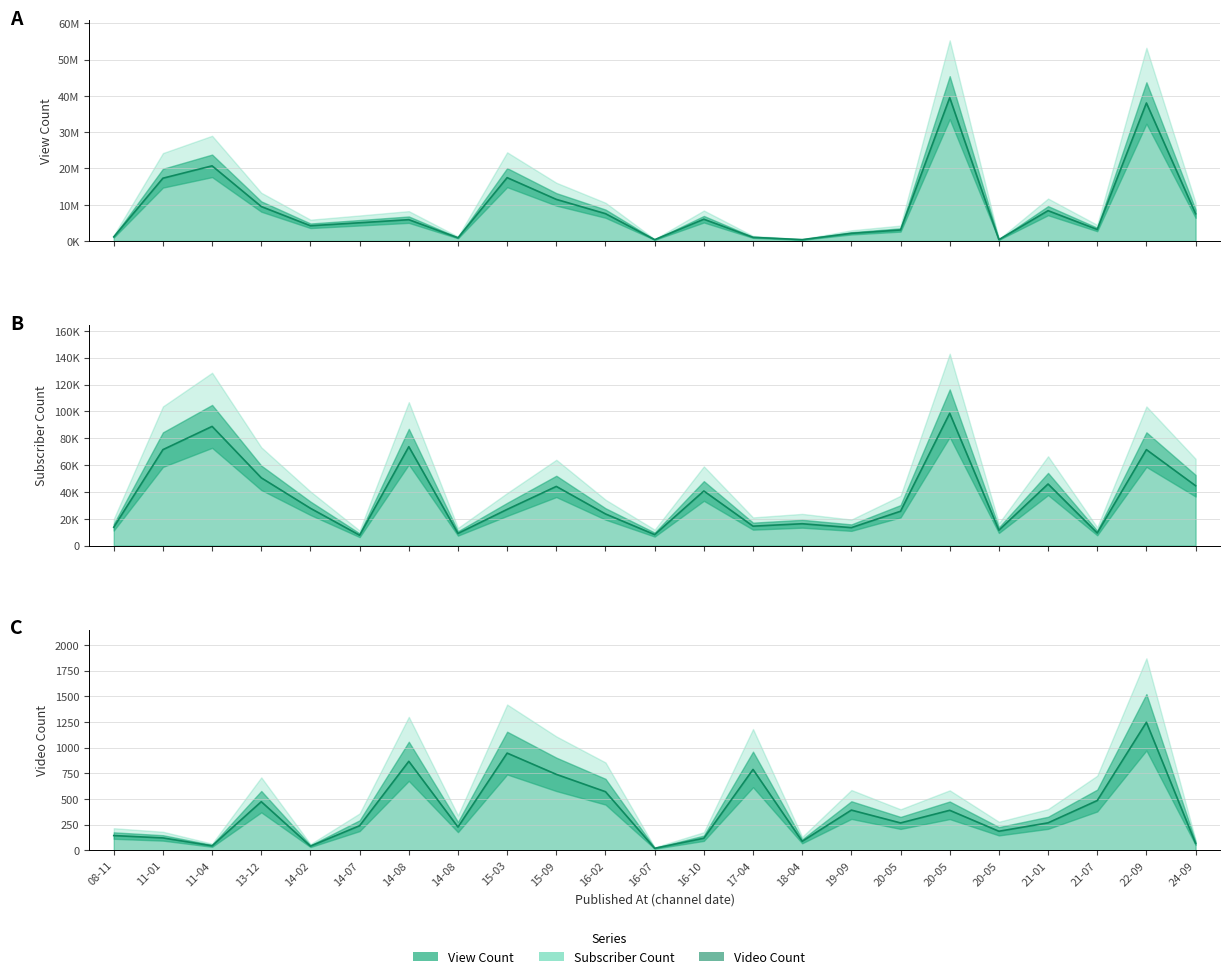

What is the difference between the maximum and second lowest values in the Subscriber Count series?

90400